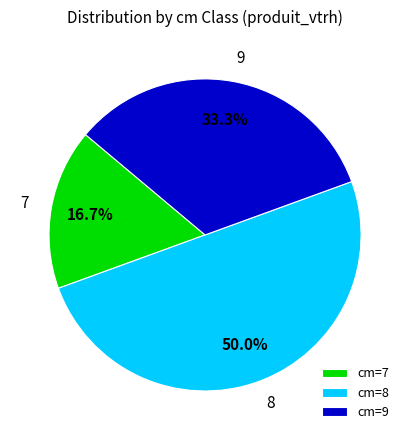

Rank the categories by value from lowest to highest.

7, 9, 8